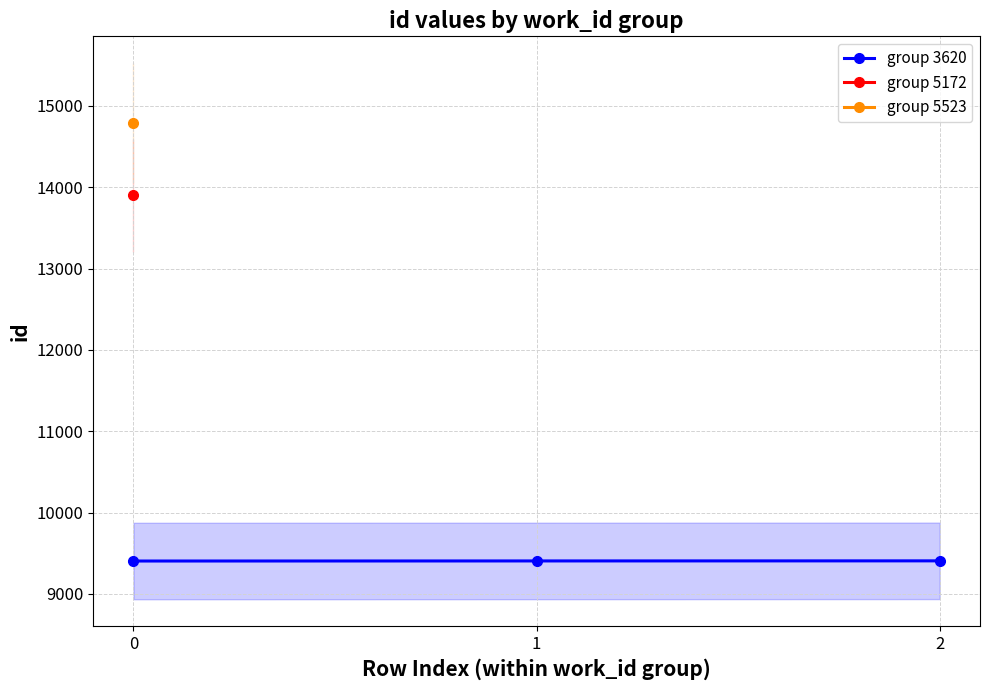

What is the ratio of the value at 1 to the value at 2?

1.0